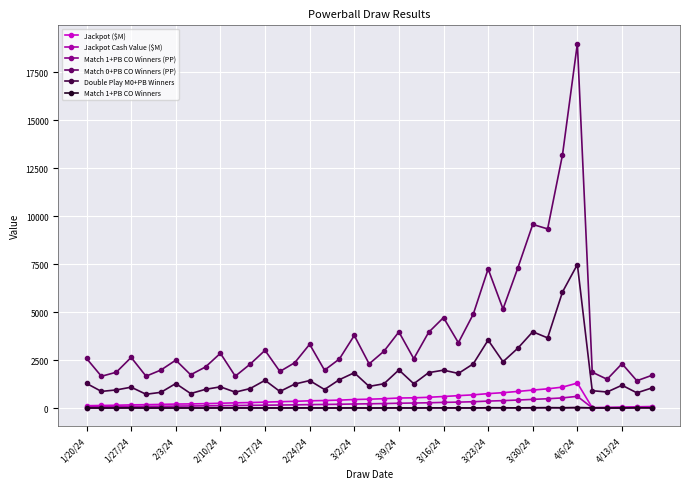

Is this an area chart (filled region under the line)?

No